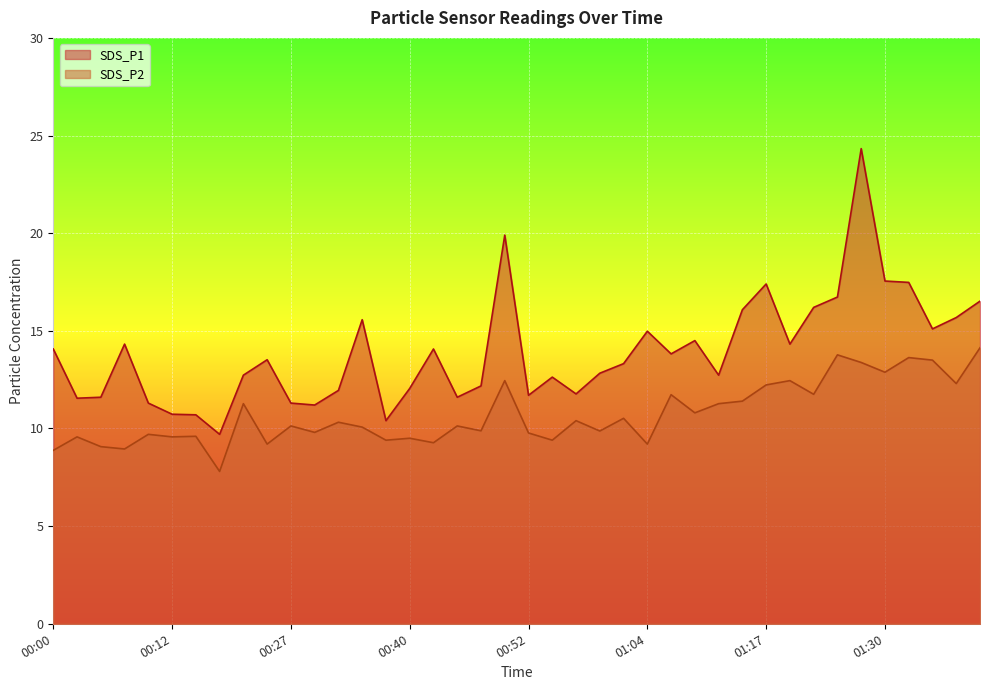

What is the average value of the SDS_P2 series?

10.7